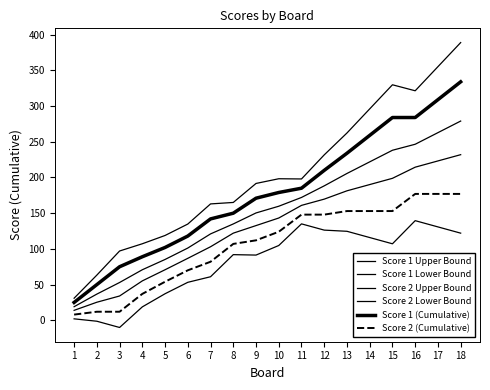

Is this an area chart (filled region under the line)?

No